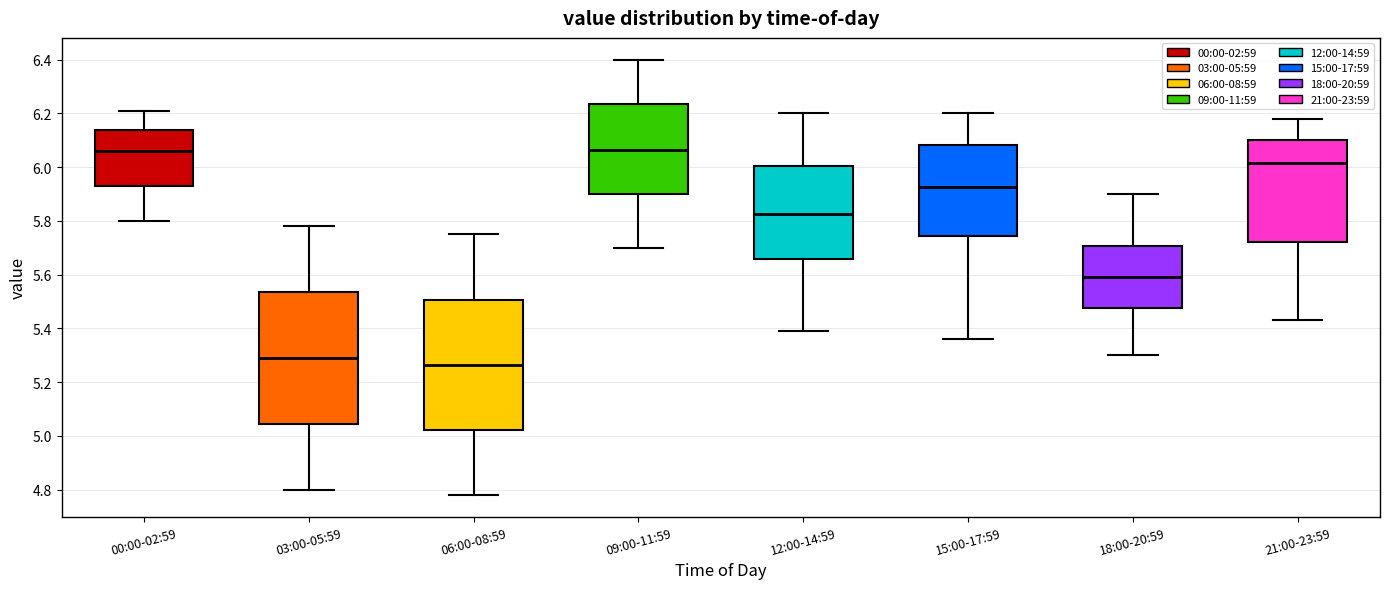

Reading left to right, transcribe this box plot: for each box, give where its median line is, the range the box spans, and where its two whiskers end, as read against the y-axis. The values are not printed on the chart, so give them approximately, as read against the axis.

00:00-02:59: median 6.06, box 5.94 to 6.14, whiskers 5.80 to 6.22
03:00-05:59: median 5.30, box 5.04 to 5.54, whiskers 4.80 to 5.78
06:00-08:59: median 5.26, box 5.02 to 5.50, whiskers 4.78 to 5.76
09:00-11:59: median 6.06, box 5.90 to 6.24, whiskers 5.70 to 6.40
12:00-14:59: median 5.82, box 5.66 to 6.00, whiskers 5.40 to 6.20
15:00-17:59: median 5.92, box 5.74 to 6.08, whiskers 5.36 to 6.20
18:00-20:59: median 5.60, box 5.48 to 5.70, whiskers 5.30 to 5.90
21:00-23:59: median 6.02, box 5.72 to 6.10, whiskers 5.44 to 6.18